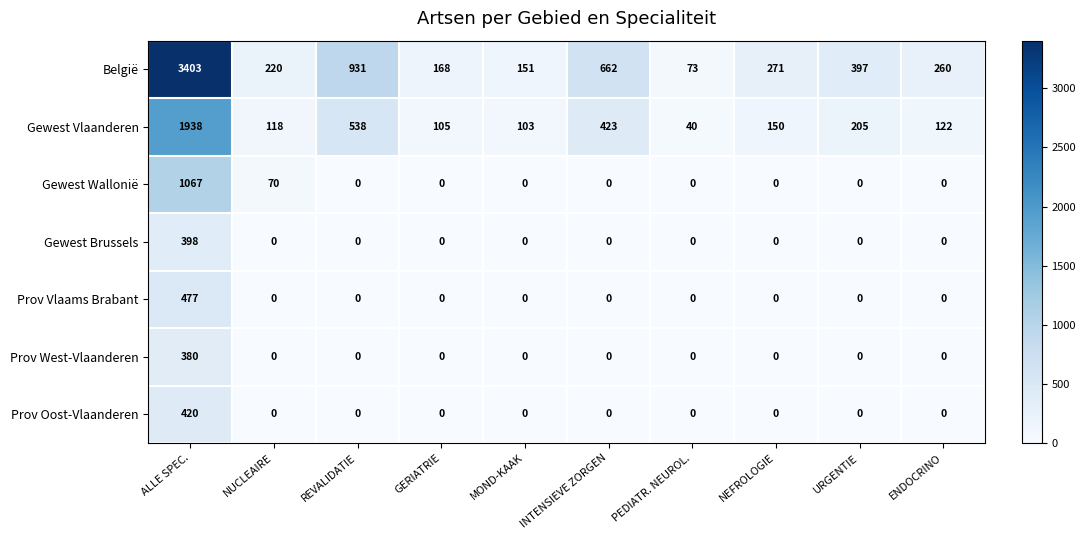

What is the spread (max minus min) of values at MOND-KAAK?

151